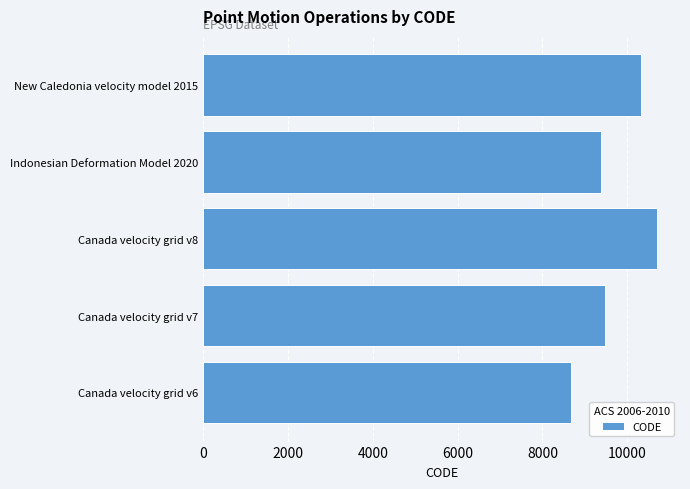

What is the ratio of the value at Canada velocity grid v8 to the value at Canada velocity grid v7?

1.1